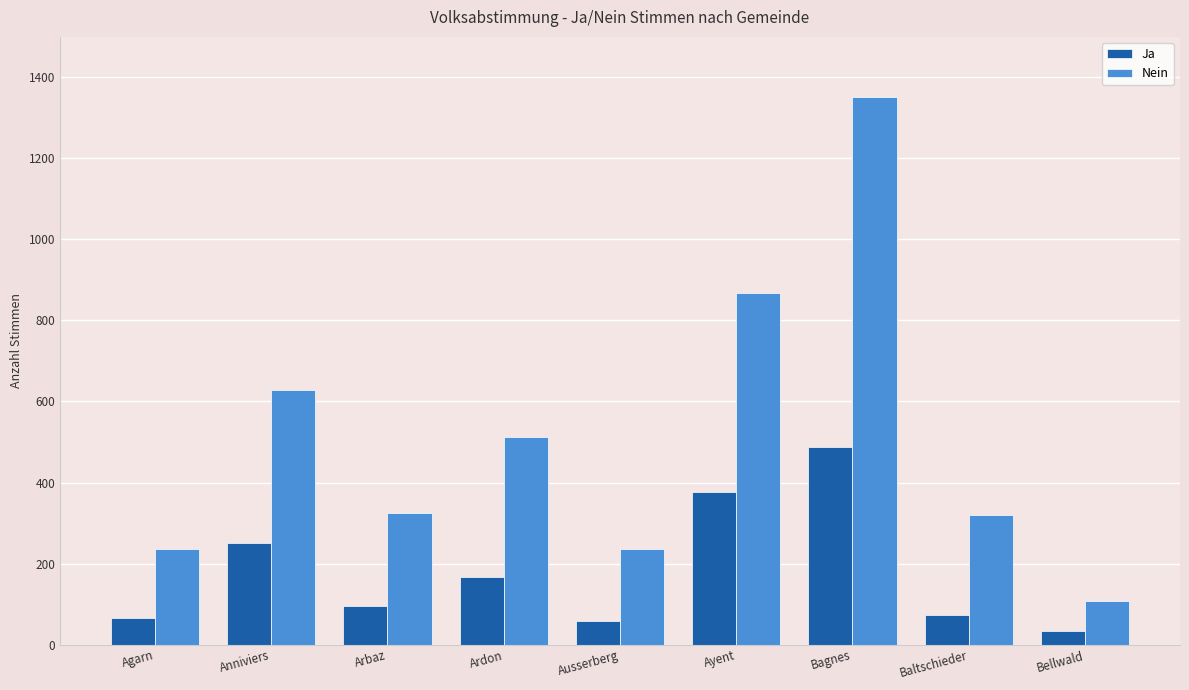

What is the difference between the second highest and second lowest values in the Nein series?

633